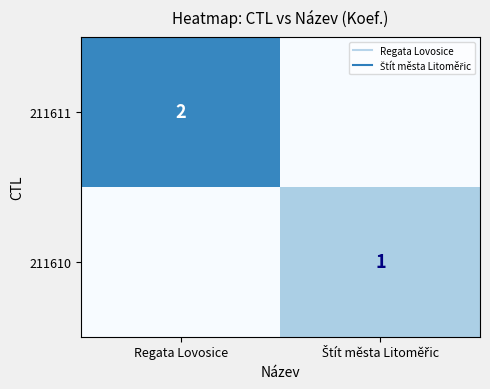

True or false: 211610 has a value of 0 at Regata Lovosice.

True